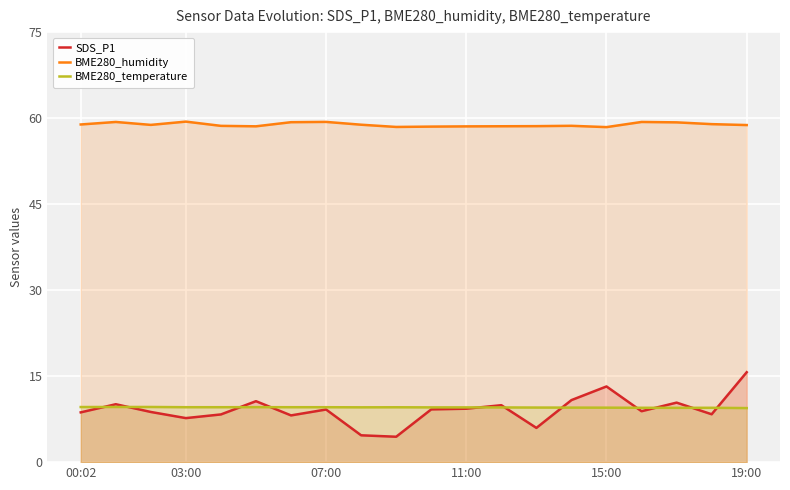

How many lines are shown in the chart?

3